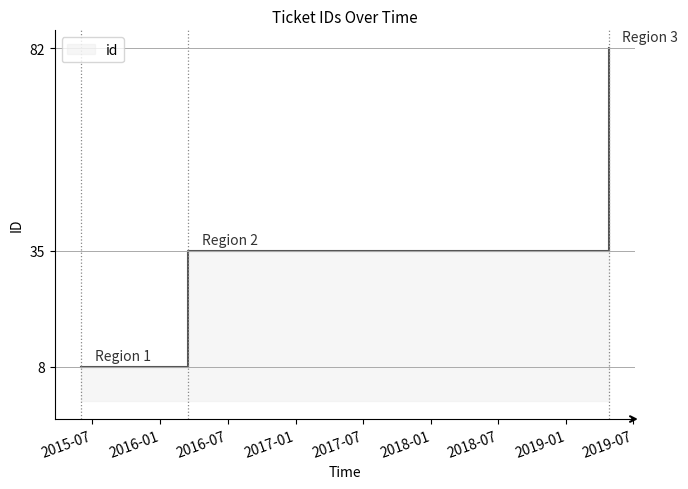

Rank the categories by value from lowest to highest.

2015-06-01, 2016-03-16, 2019-04-25